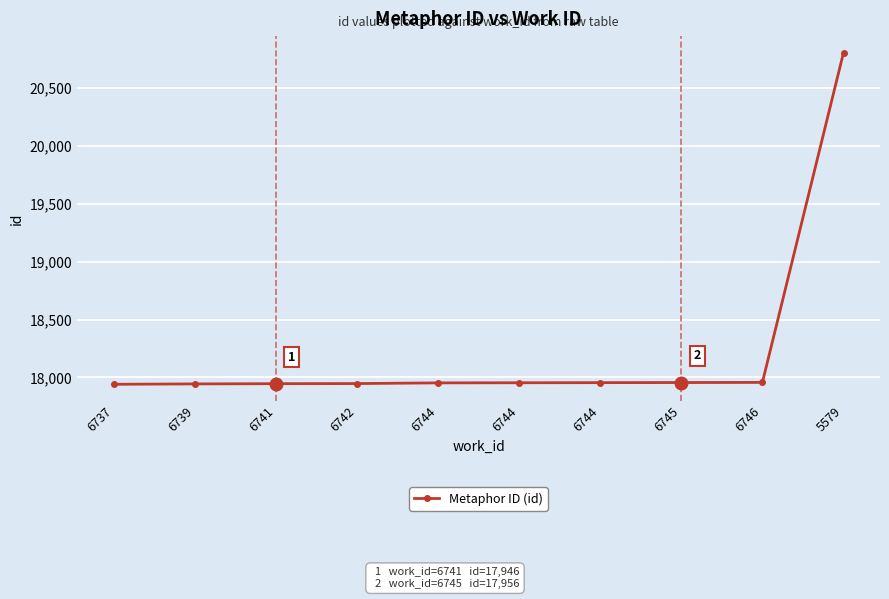

Approximately how many times larger is the value at 6741 compared to 6744?

1.0